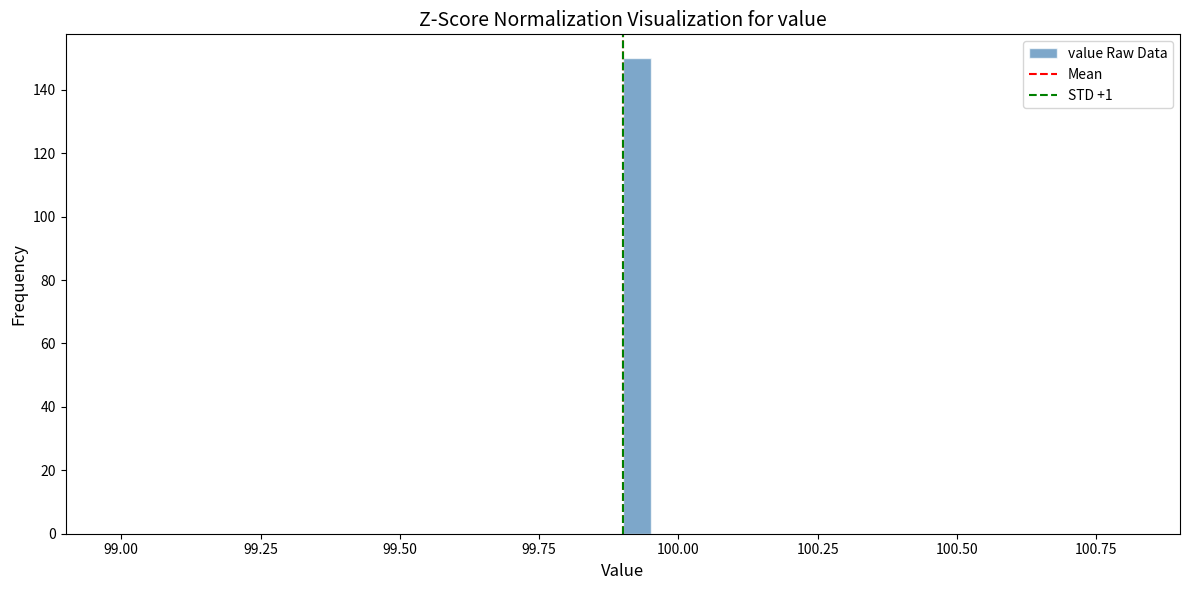

Around what value on the x-axis is the tallest bar? Give the approximate position of its centre, as read against the axis.

99.95